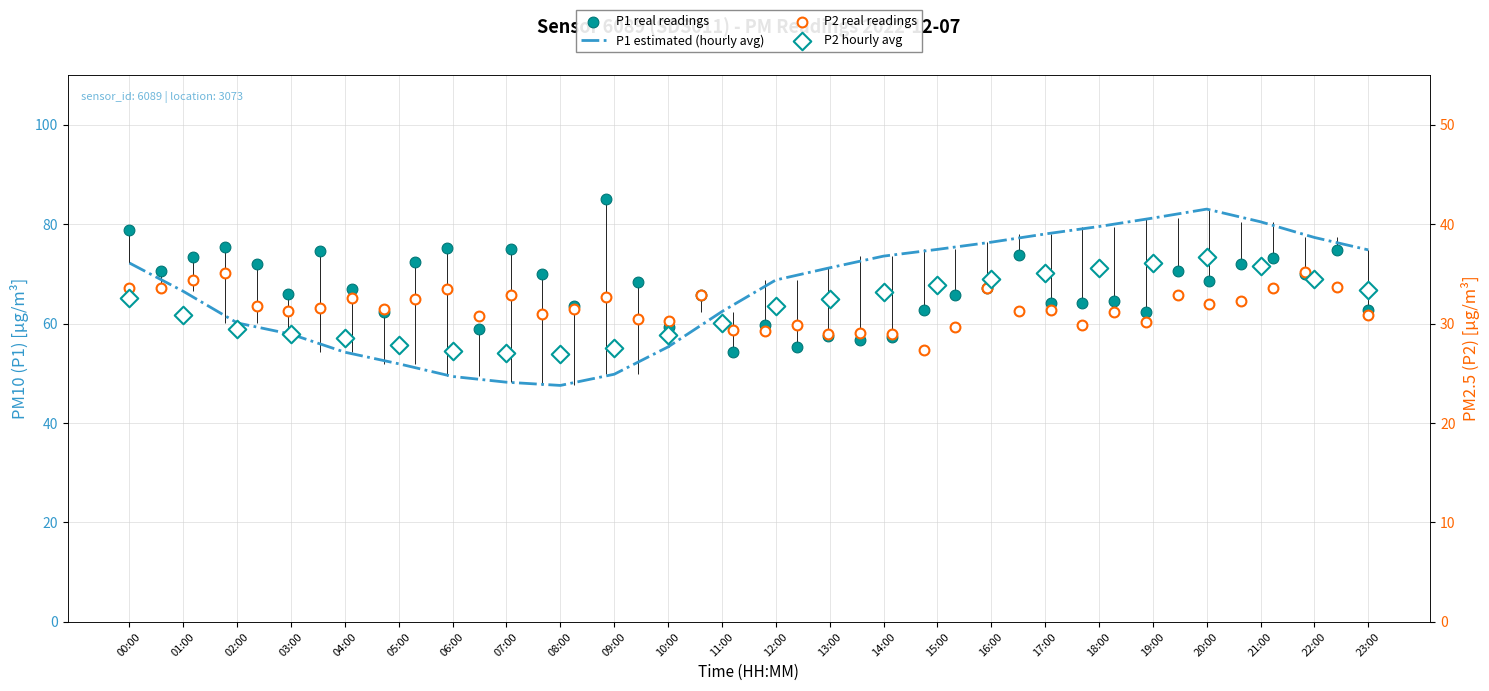

Which series has the largest total across all categories?

P1